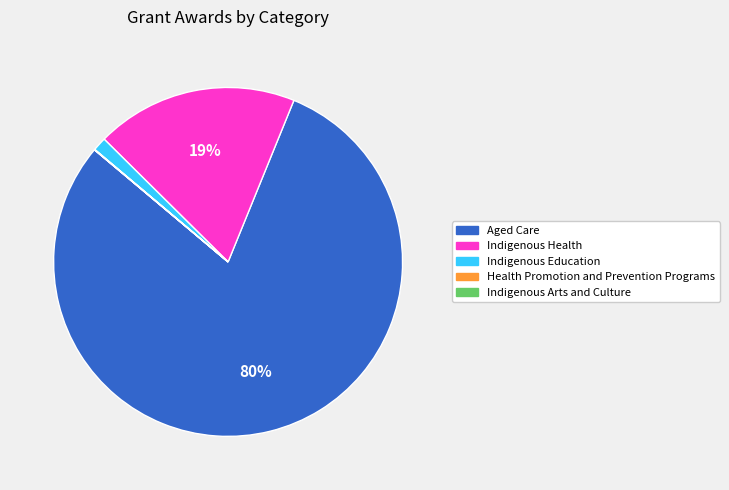

Does any single category account for the majority?

Yes